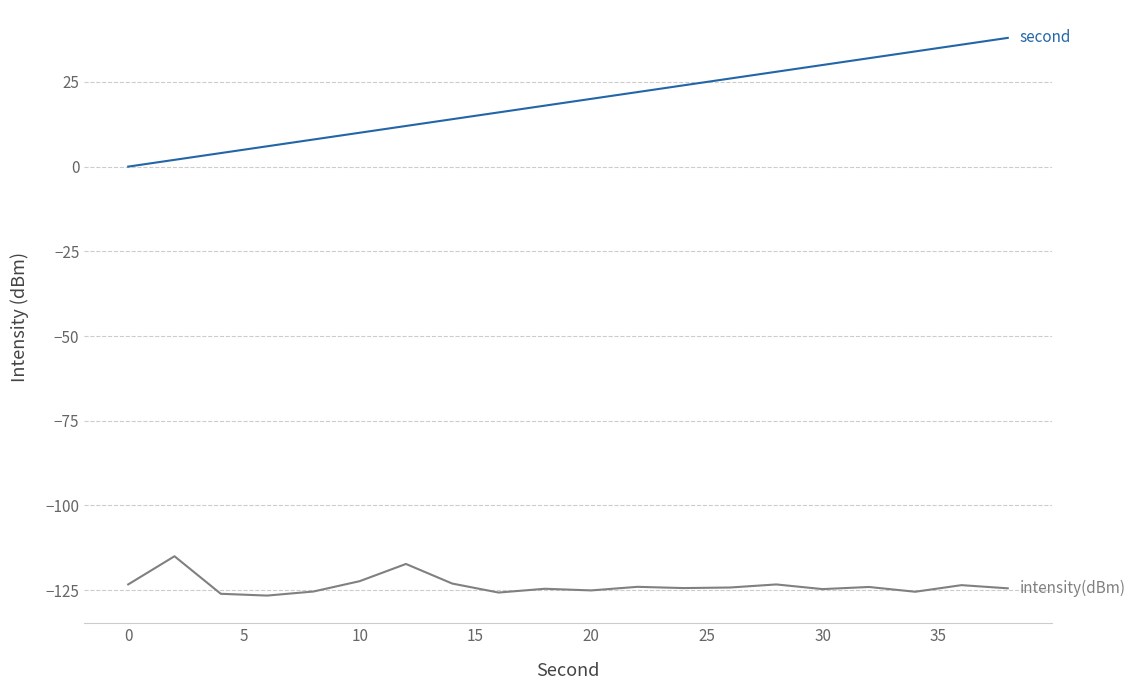

What is the minimum value shown in the chart?

-126.6